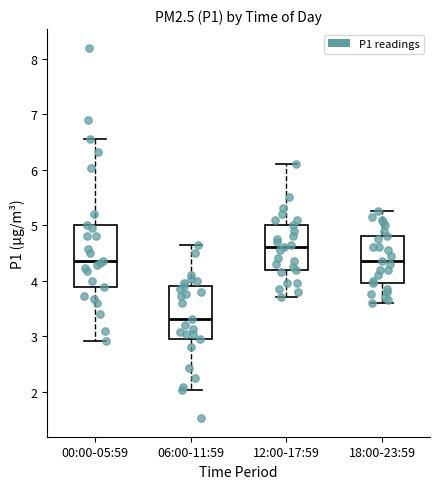

Which box's median line is the lowest?

06:00-11:59